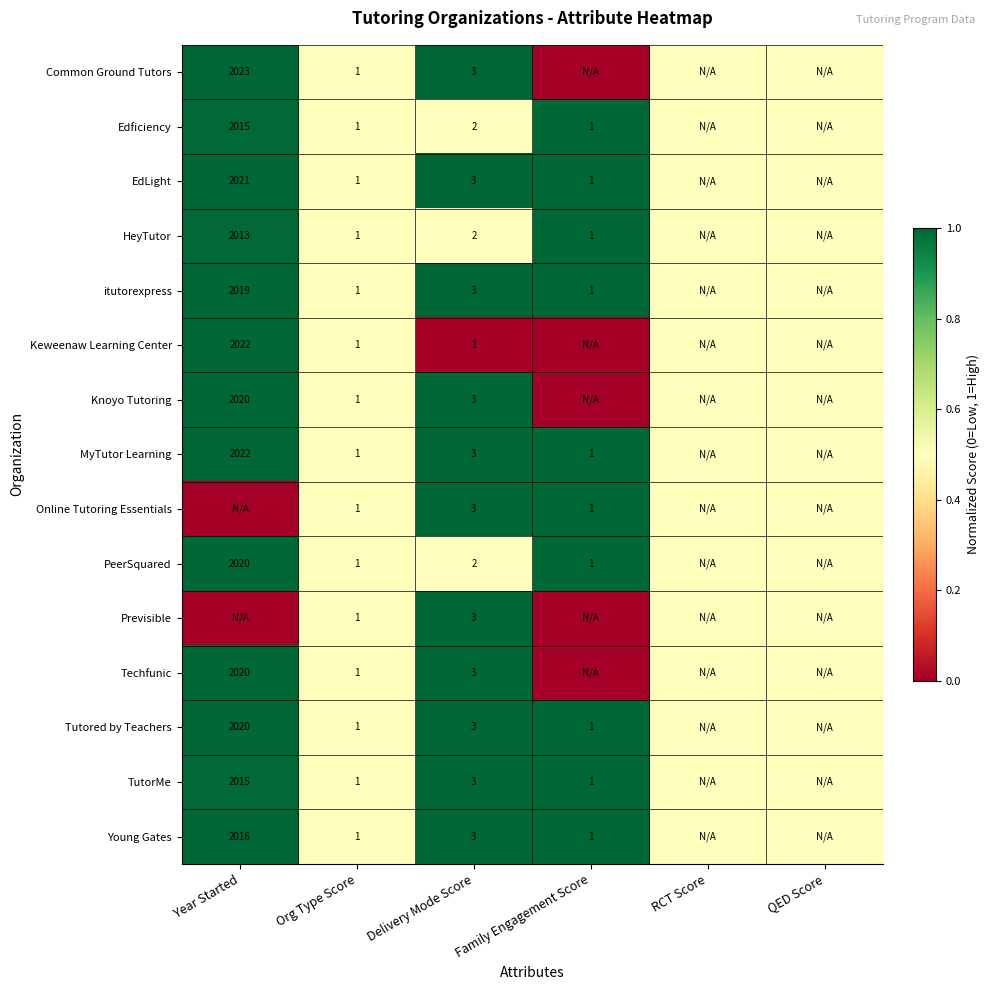

The Keweenaw Learning Center series shows 834.1 at Year Started. True or false?

False